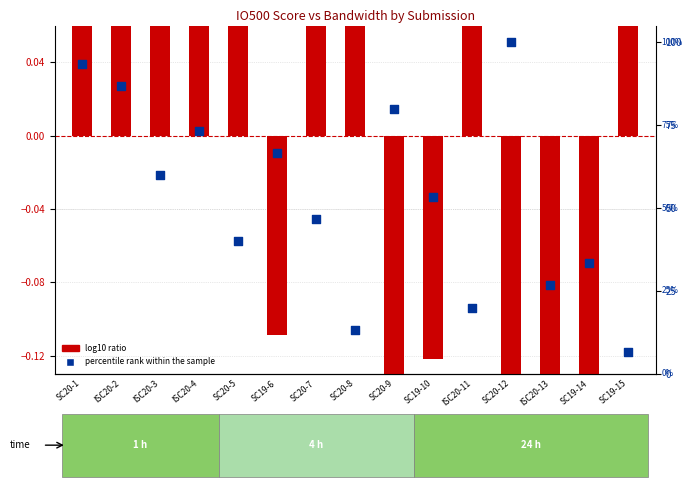

Which series has the largest total across all categories?

percentile rank within the sample